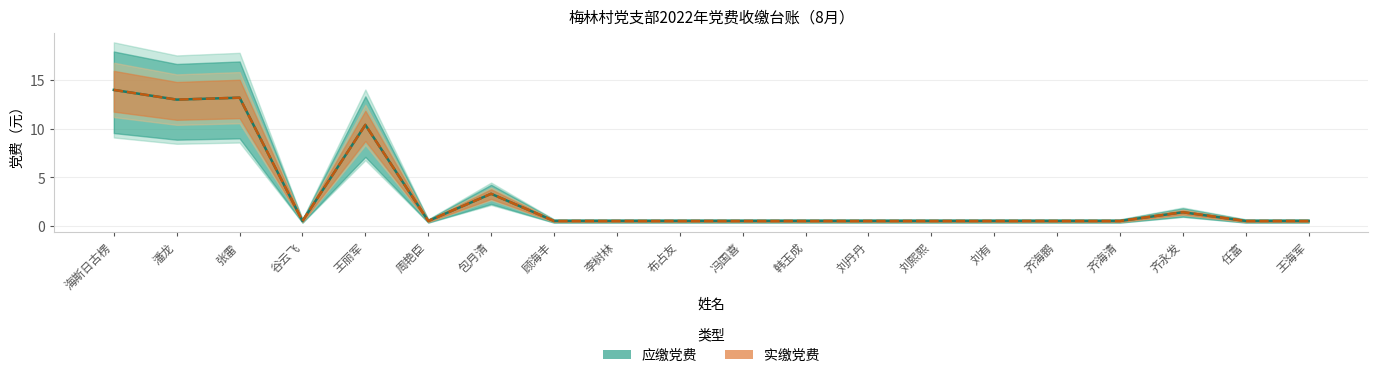

Where is 实缴党费 nearest to the value 7?

王丽军